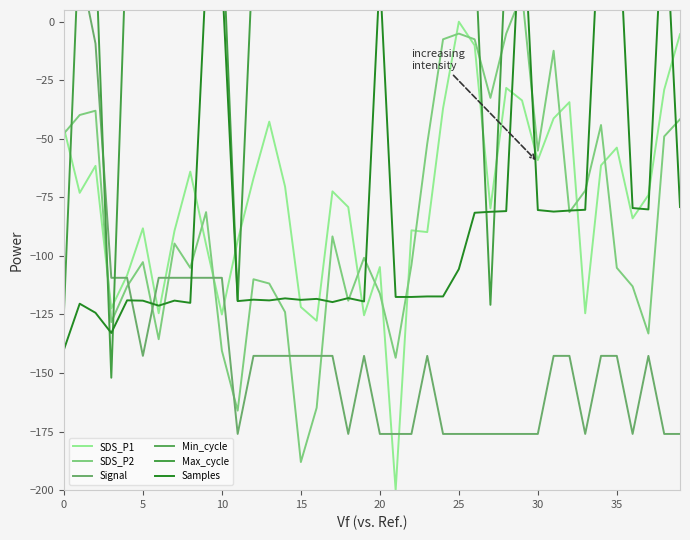

Reading left to right, extract all data points from this chart.

SDS_P1: -45.3	-73.1	-61.5	-122.3	-108.3	-88.2	-124.5	-89.3	-64.0	-95.1	-125.0	-93.5	-66.9	-42.7	-70.4	-121.8	-127.7	-72.4	-79.1	-125.3	-104.7	-200.0	-89.1	-89.8	-37.0	0.0	-10.1	-79.7	-28.3	-33.6	-59.1	-41.3	-34.3	-124.5	-61.3	-53.8	-83.9	-74.0	-29.0	-5.3
SDS_P2: -47.8	-39.8	-38.0	-128.2	-113.0	-102.6	-135.6	-94.7	-105.1	-81.3	-140.4	-166.0	-110.0	-111.8	-124.0	-188.0	-164.8	-91.7	-119.1	-100.8	-116.0	-143.5	-103.9	-52.0	-7.5	-5.1	-7.5	-32.5	-5.1	12.0	-55.1	-12.4	-81.3	-72.1	-44.1	-105.1	-113.0	-133.1	-49.0	-41.7
Signal: 24.0	24.0	-9.3	-109.3	-109.3	-142.7	-109.3	-109.3	-109.3	-109.3	-109.3	-176.0	-142.7	-142.7	-142.7	-142.7	-142.7	-142.7	-176.0	-142.7	-176.0	-176.0	-176.0	-142.7	-176.0	-176.0	-176.0	-176.0	-176.0	-176.0	-176.0	-142.7	-142.7	-176.0	-142.7	-142.7	-176.0	-142.7	-176.0	-176.0
Min_cycle: 36.0	36.0	36.0	36.0	36.0	36.0	36.0	36.0	36.0	36.0	36.0	36.0	36.0	36.0	36.0	36.0	36.0	36.0	36.0	36.0	36.0	36.0	36.0	36.0	36.0	36.0	36.0	36.0	36.0	36.0	36.0	36.0	36.0	36.0	36.0	36.0	36.0	36.0	36.0	36.0
Max_cycle: -124.5	41.1	32.4	-152.0	43.0	13.7	32.0	41.1	37.5	33.4	44.8	-119.0	33.8	44.3	41.6	46.2	41.1	46.2	35.6	13.7	41.1	13.7	48.0	44.3	8.6	46.2	35.2	-120.9	33.8	24.7	33.4	44.3	46.2	19.2	41.1	44.8	44.8	46.2	44.3	46.2
Samples: -140.0	-120.4	-124.3	-132.9	-119.0	-119.1	-121.2	-119.1	-120.0	20.5	20.5	-119.3	-118.7	-119.0	-118.1	-118.8	-118.3	-119.7	-118.0	-119.4	20.7	-117.5	-117.5	-117.3	-117.3	-105.6	-81.6	-81.2	-80.9	57.5	-80.4	-81.1	-80.6	-80.3	58.4	60.0	-79.6	-80.1	58.1	-79.1